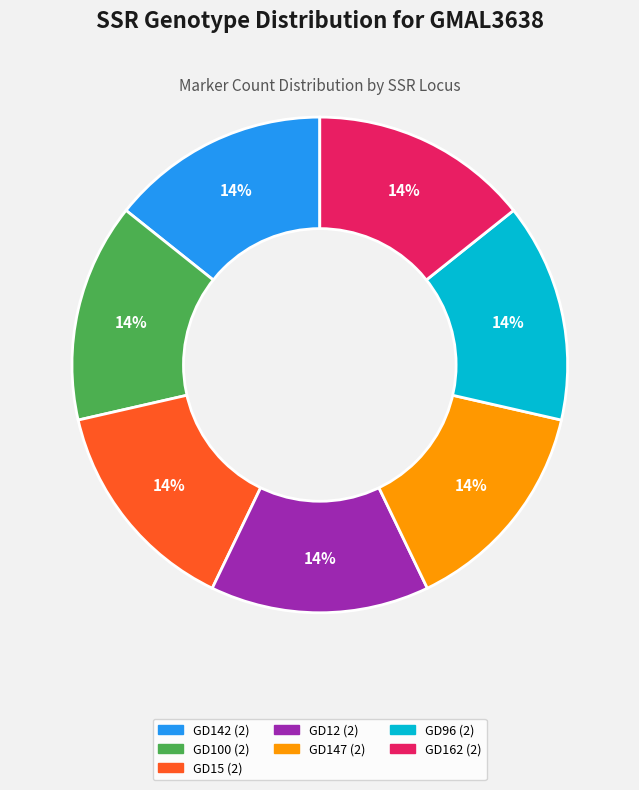

Does any single category account for the majority?

No